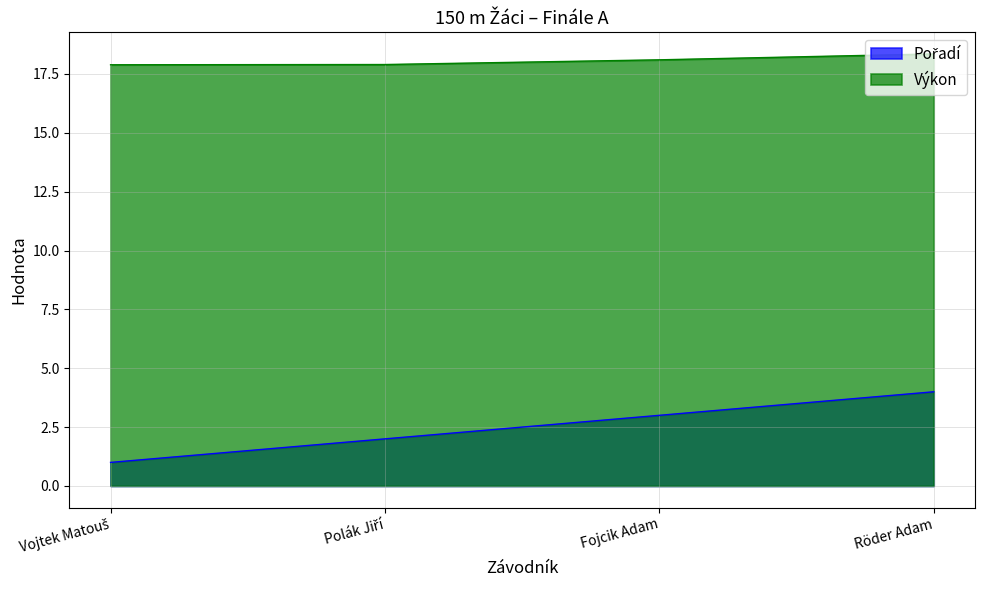

Between Vojtek Matouš and Röder Adam, which series saw the biggest shift?

Pořadí